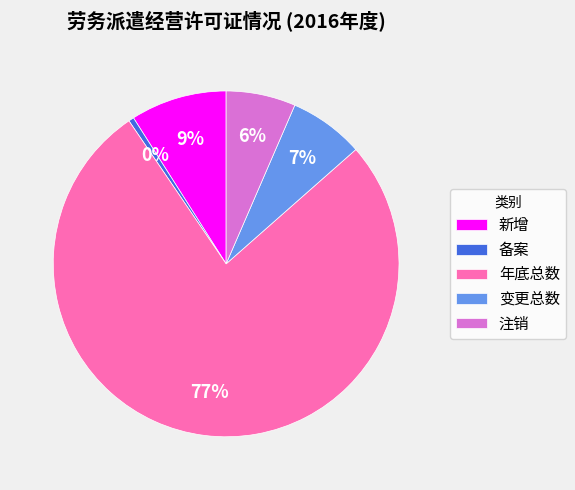

Is it true that 年底总数 is 84% of the pie?

False